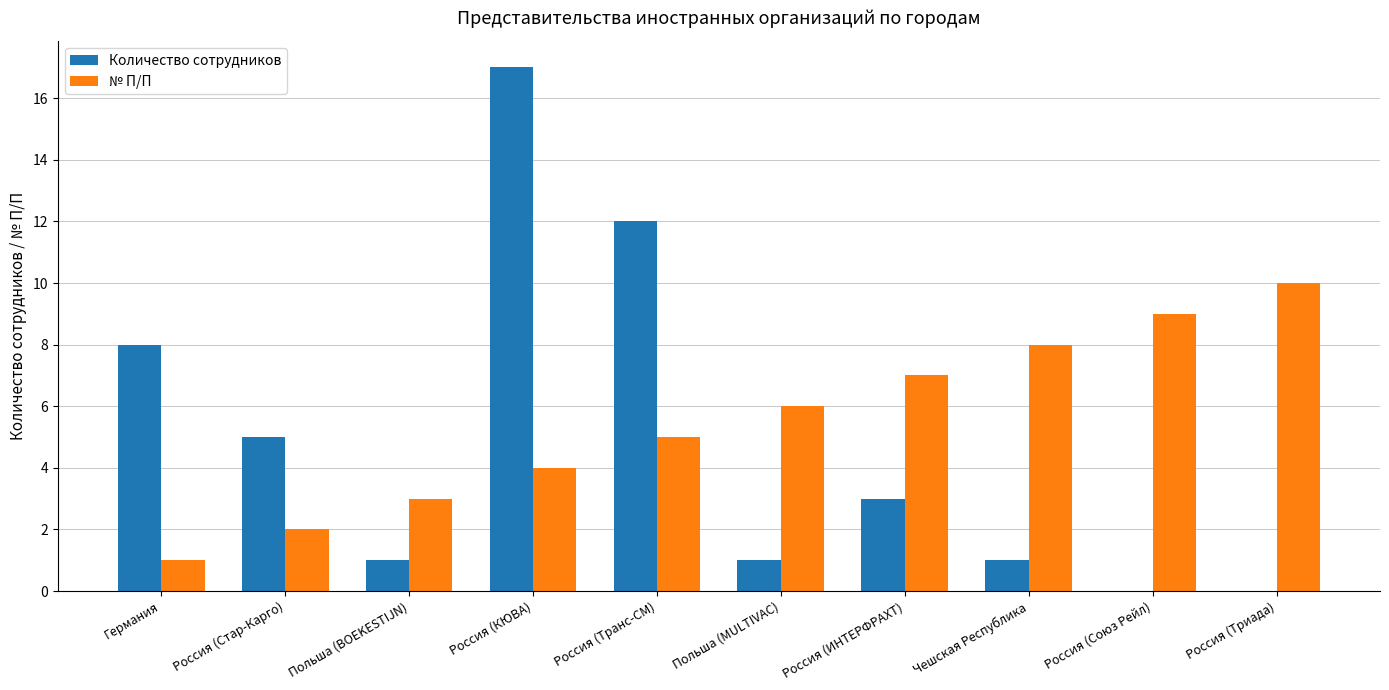

How many groups of bars are there?

10